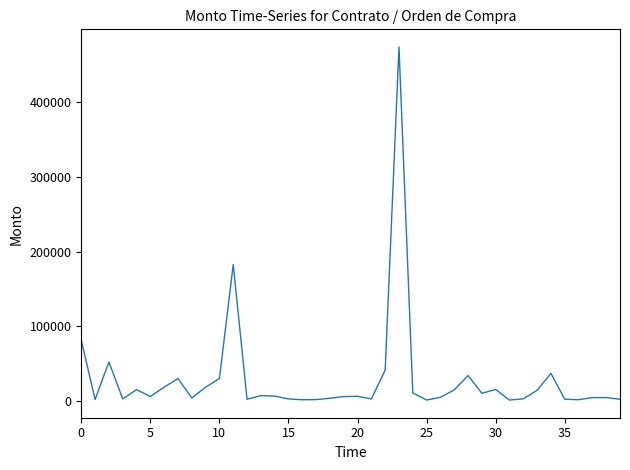

What is the greatest value displayed?

474200.8